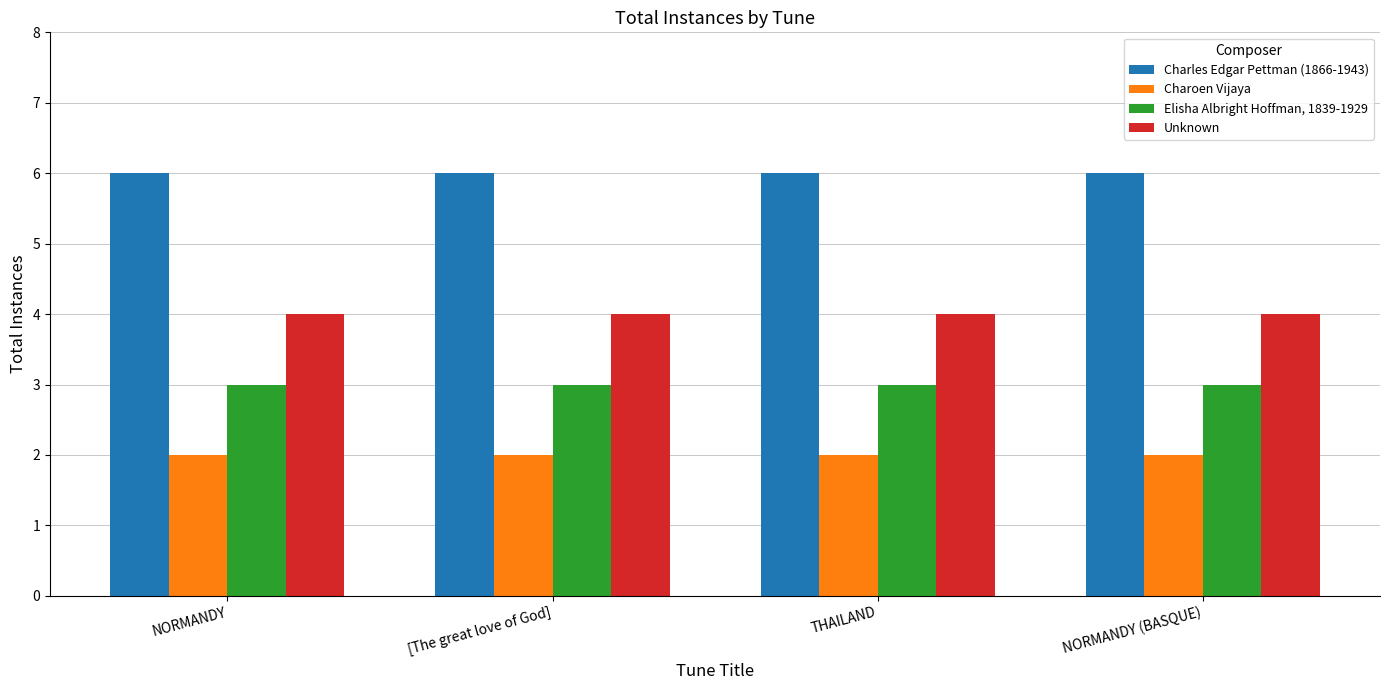

True or false: Charles Edgar Pettman (1866-1943) has a value of 3 at NORMANDY.

False